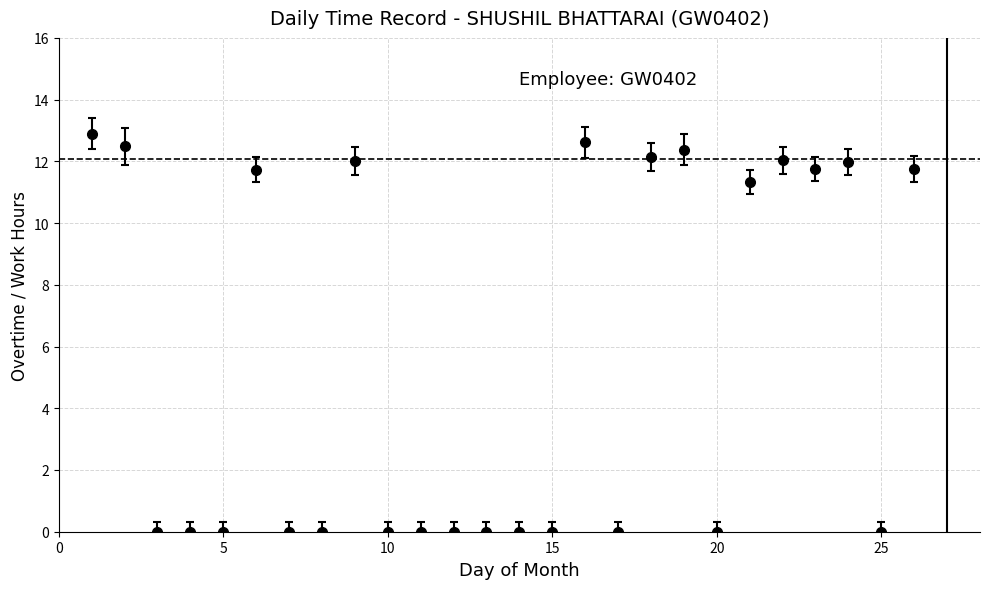

True or false: there are more than 0 points higher than both neighbors.

True